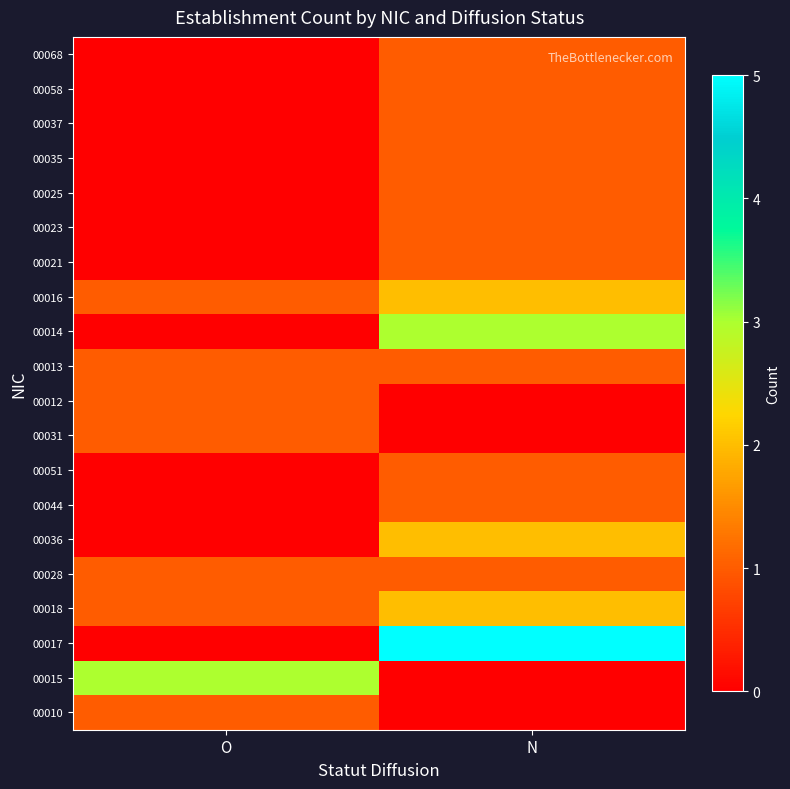

Rank the series at N from lowest to highest value.

00010, 00015, 00031, 00012, 00028, 00044, 00051, 00013, 00021, 00023, 00025, 00035, 00037, 00058, 00068, 00018, 00036, 00016, 00014, 00017